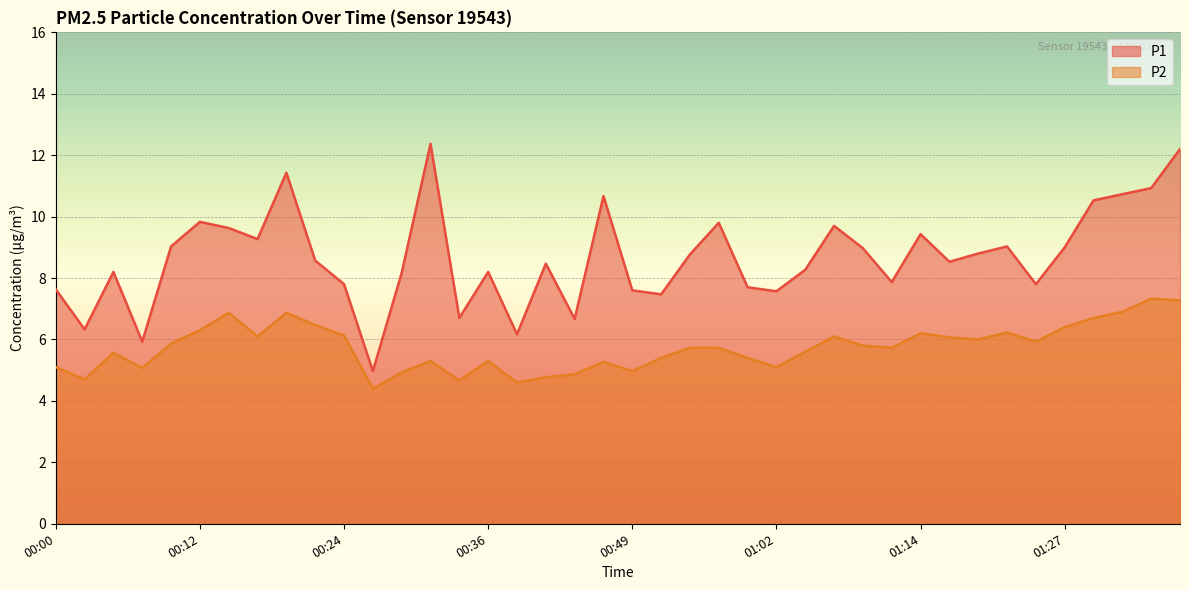

At how many categories does at least one series exceed 11?

3